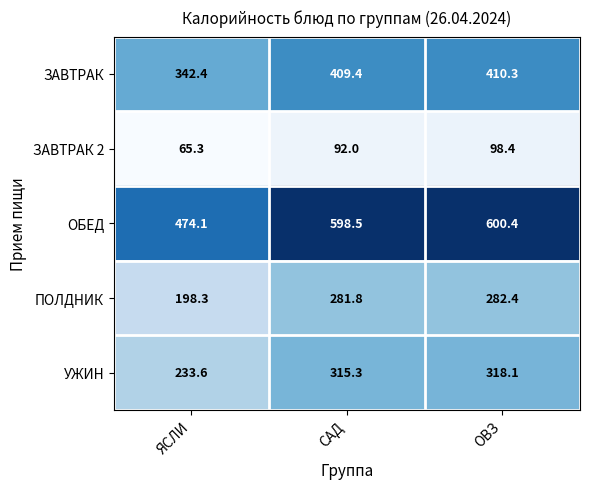

What is the difference between the ЗАВТРАК 2 values at САД and ЯСЛИ?

26.7